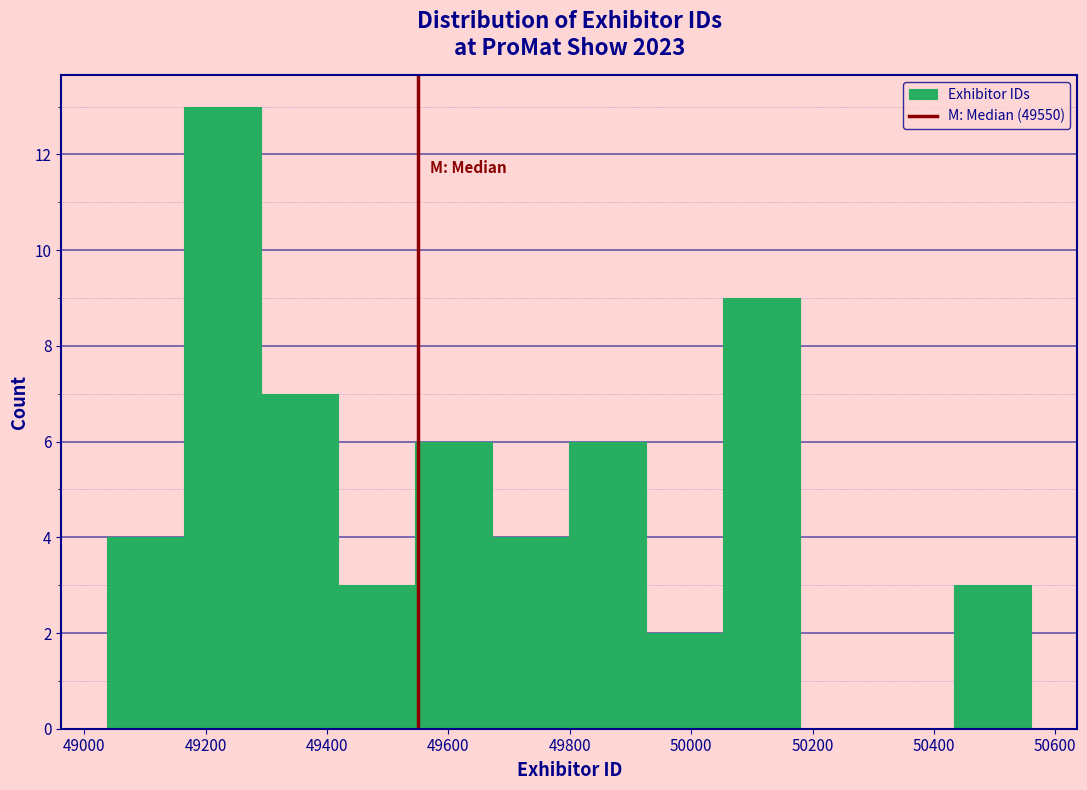

What is the height of the bar covering 49160 to 49300 on the x-axis? Neither the bar edges nor the heights are printed on the chart, so give them approximately, as read against the axes.

13